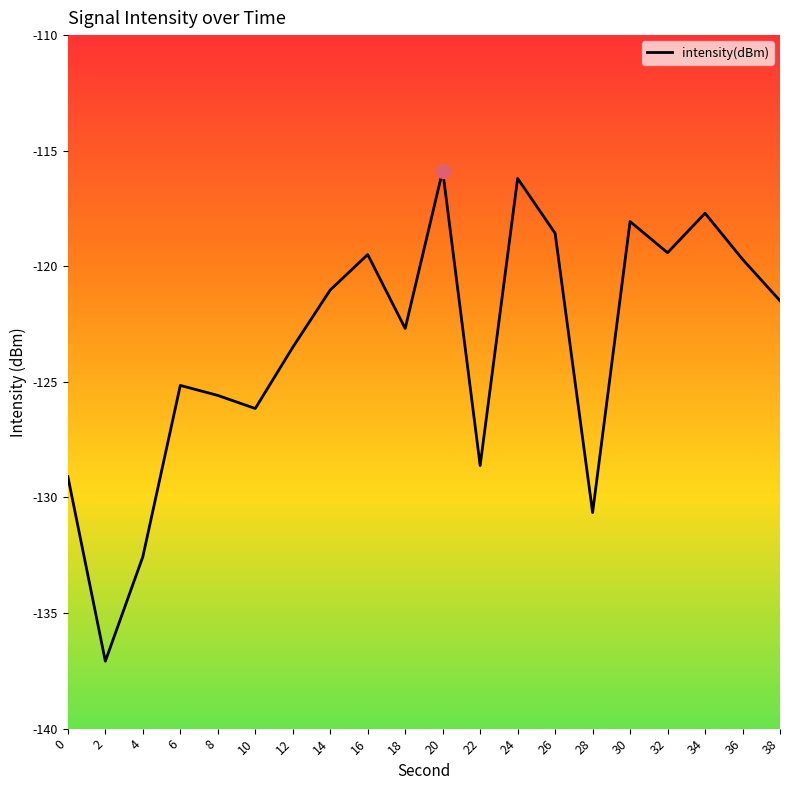

What is the change in value from 22 to 28?

-2.0